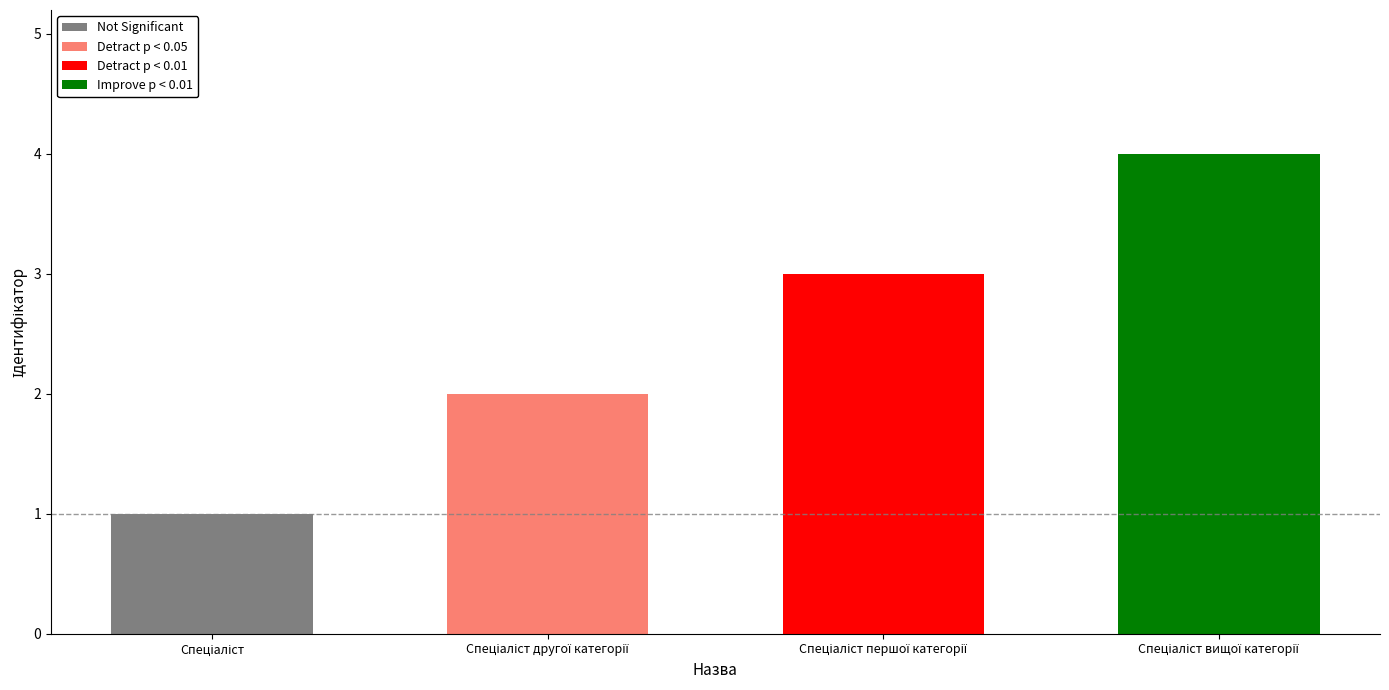

At which category does the chart reach its peak across all series?

Спеціаліст вищої категорії